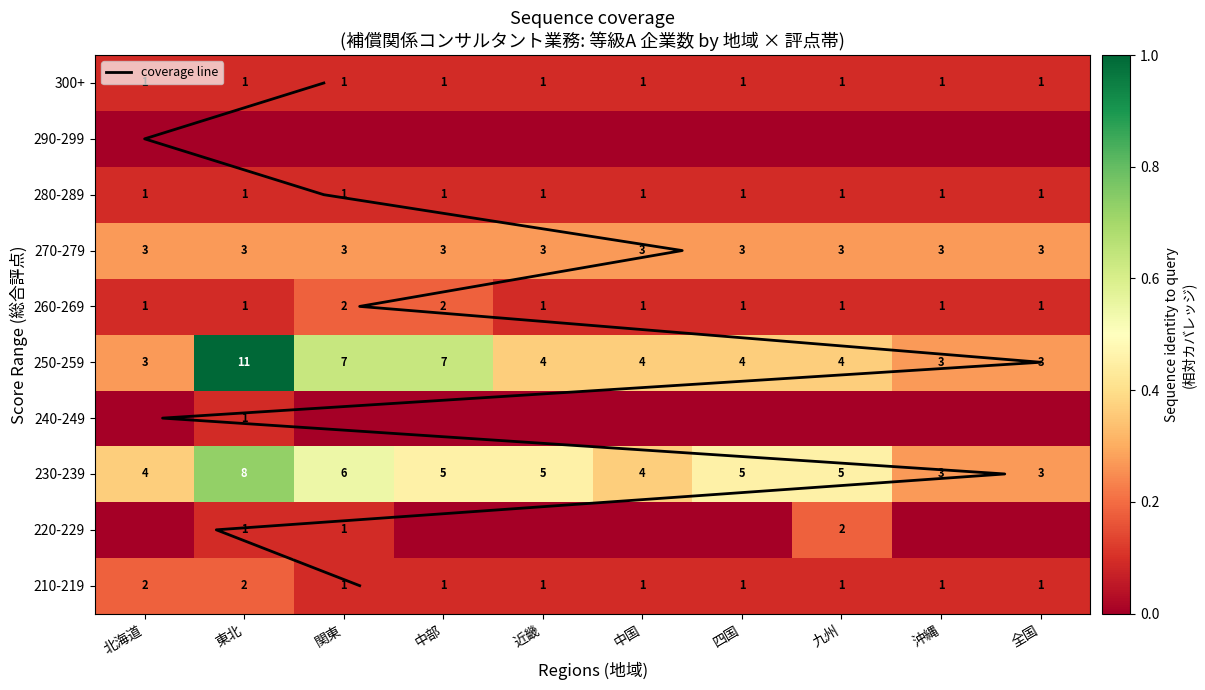

Rank the series by their maximum value, from highest to lowest.

coverage line, 250-259, 230-239, 270-279, 210-219, 220-229, 260-269, 240-249, 280-289, 300+, 290-299